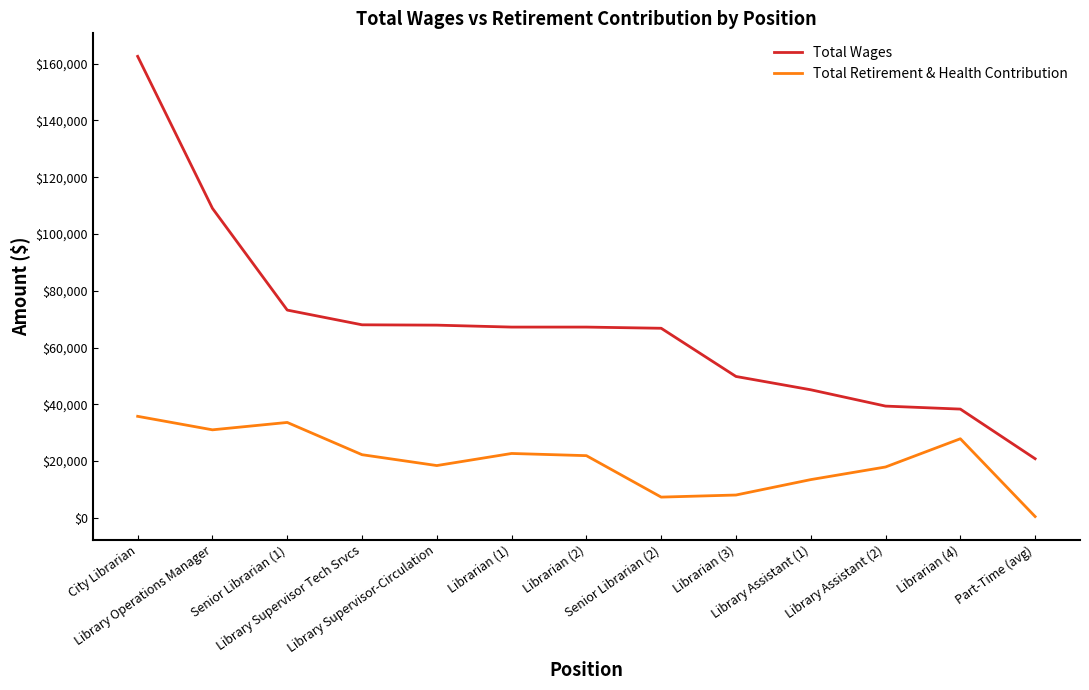

True or false: Total Wages and Total Retirement & Health Contribution cross at least once.

False